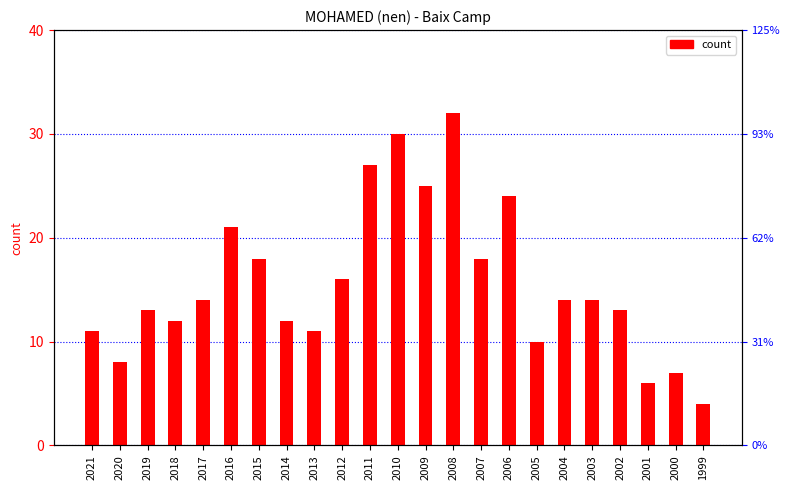

What value does the data have at 2018, to the nearest 5?

10